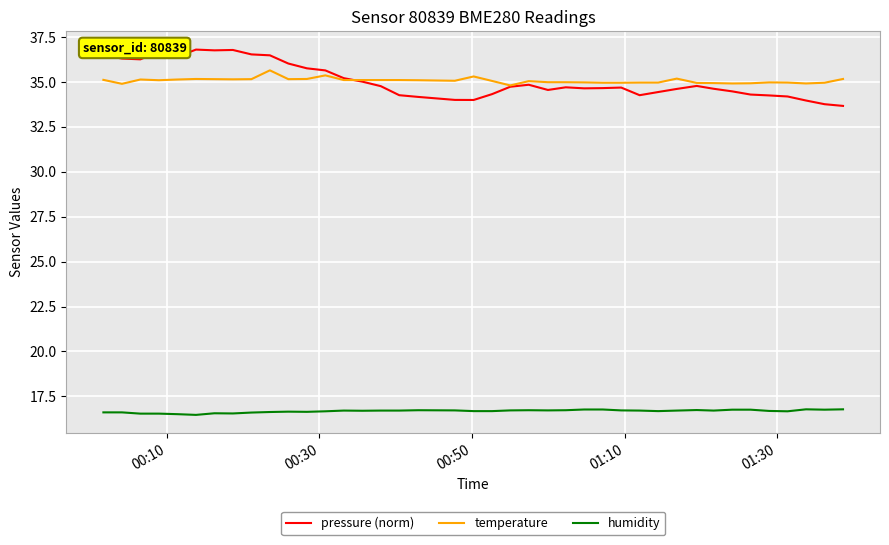

True or false: humidity and pressure (norm) intersect in this chart.

False